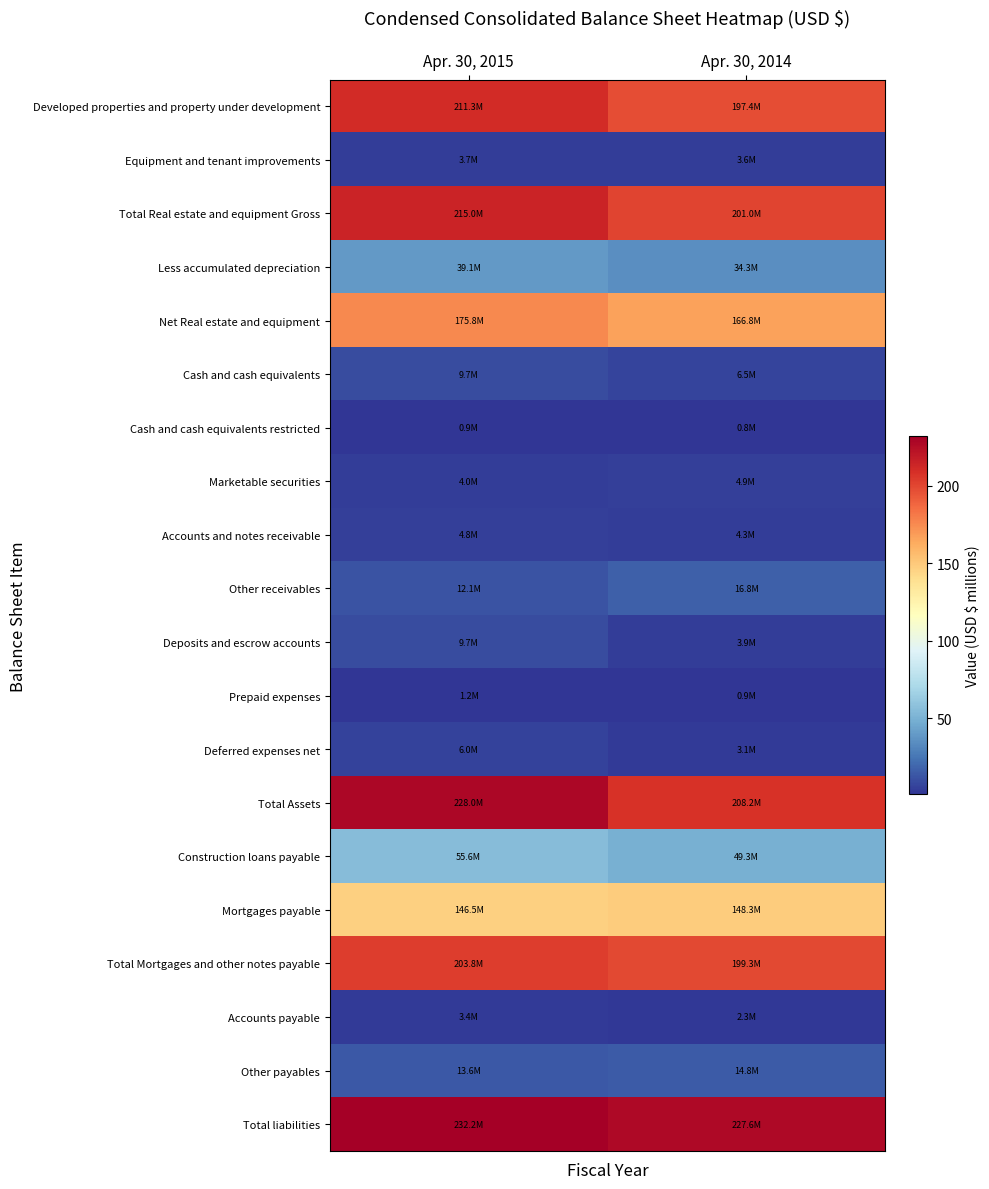

Which series has the largest total across all categories?

Total liabilities